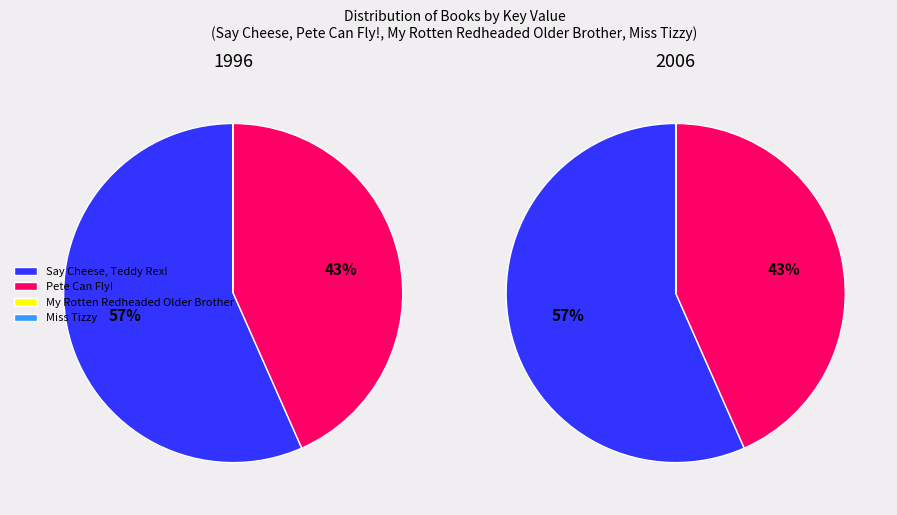

How many slices are in this pie chart?

4